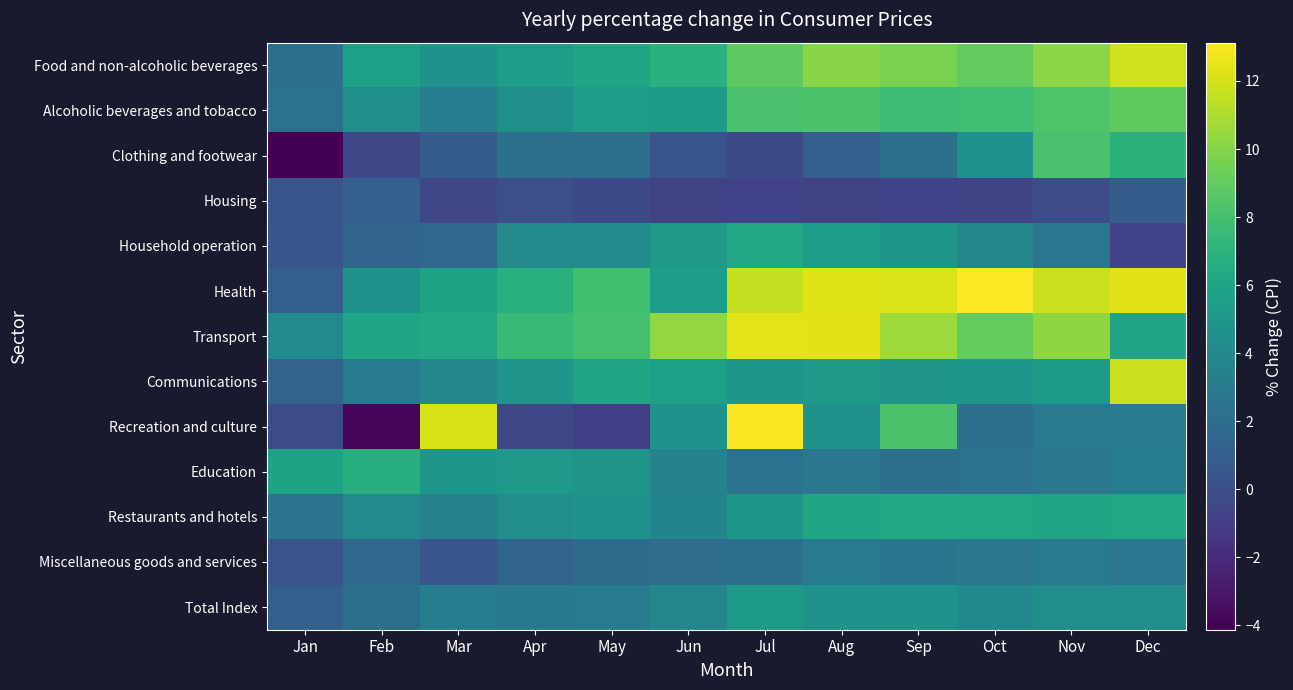

At which category is the sum across all series the highest?

Jul